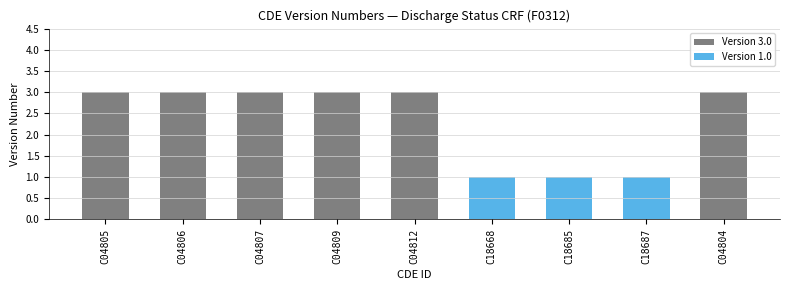

Does the chart contain any negative values?

No